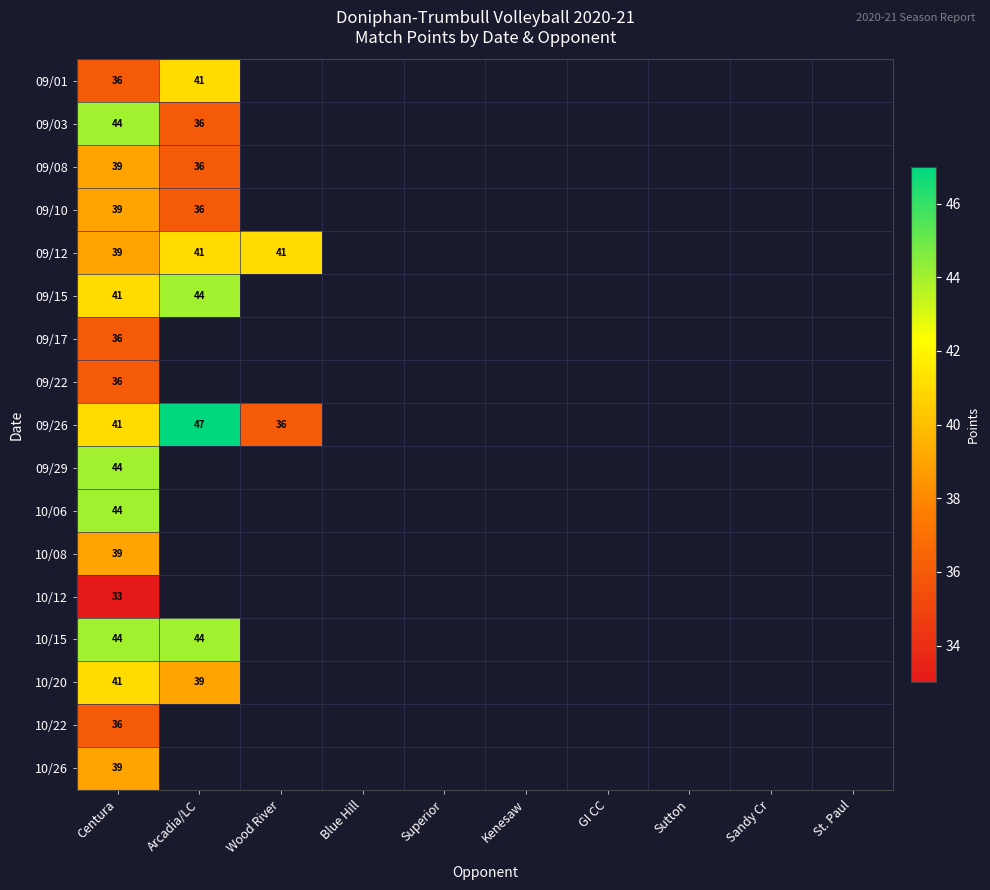

Is it true that 09/03 equals 62 at Arcadia/LC?

False